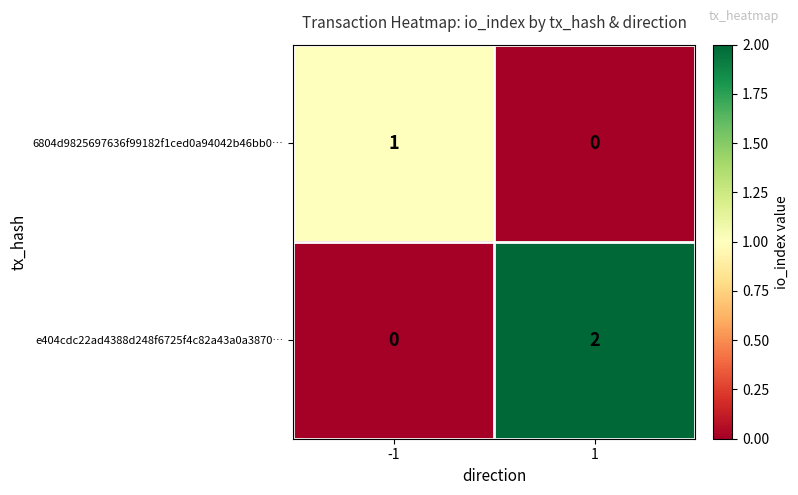

Is the value of e404cdc22ad4388d248f6725f4c82a43a0a3870… at 1 greater than the value of 6804d9825697636f99182f1ced0a94042b46bb0… at -1?

Yes